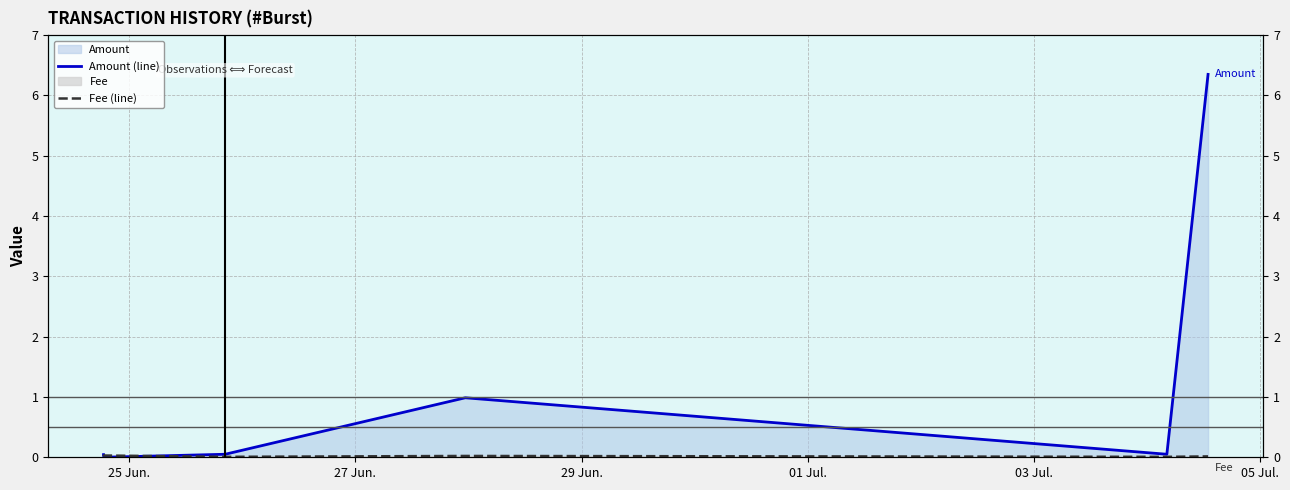

What is the label of the 5th point from the right?

27 Jun.